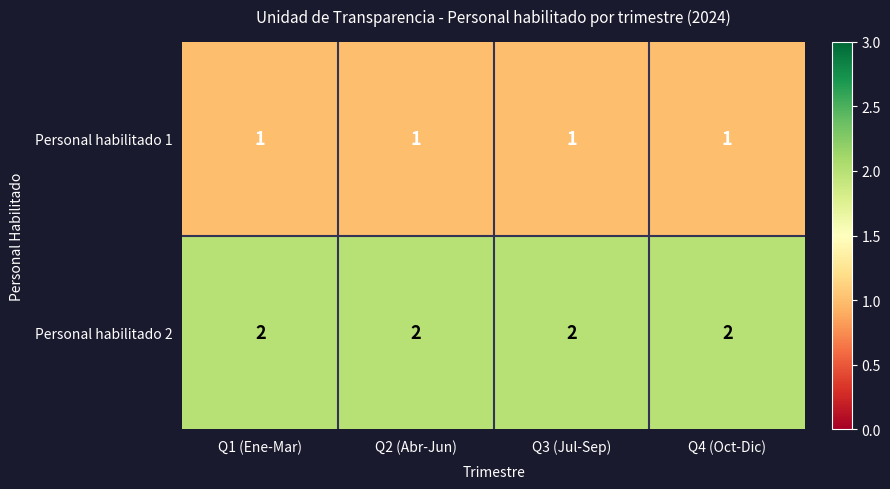

What is the sum of all Personal habilitado 1 values?

4